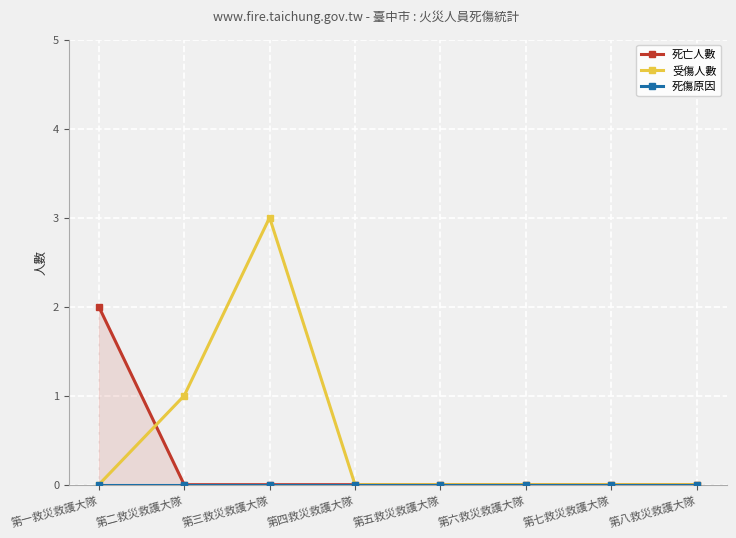

True or false: 受傷人數 has more than 0 points higher than both neighbors.

True